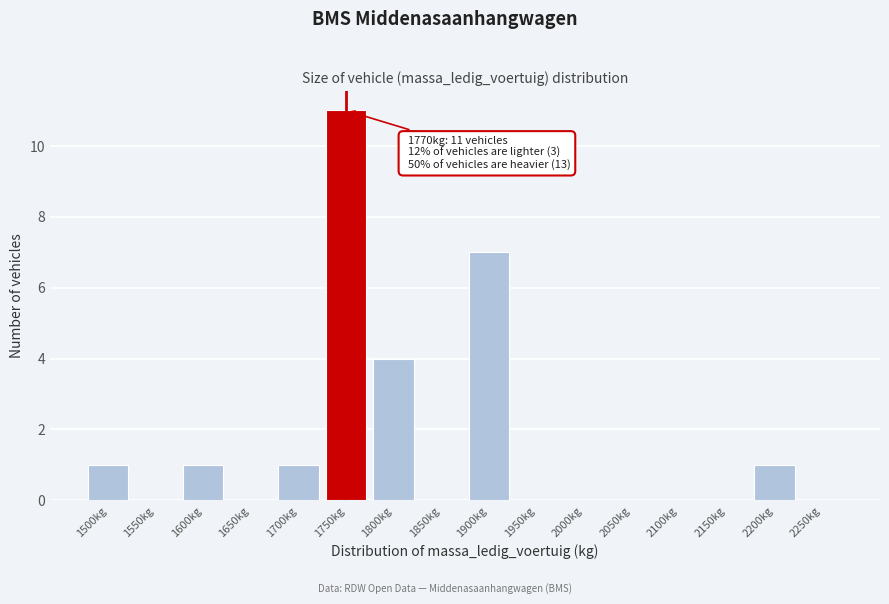

Reading left to right, transcribe all the data shown in this chart.

1500kg=1	1550kg=0	1600kg=1	1650kg=0	1700kg=1	1750kg=11	1800kg=4	1850kg=0	1900kg=7	1950kg=0	2000kg=0	2050kg=0	2100kg=0	2150kg=0	2200kg=1	2250kg=0